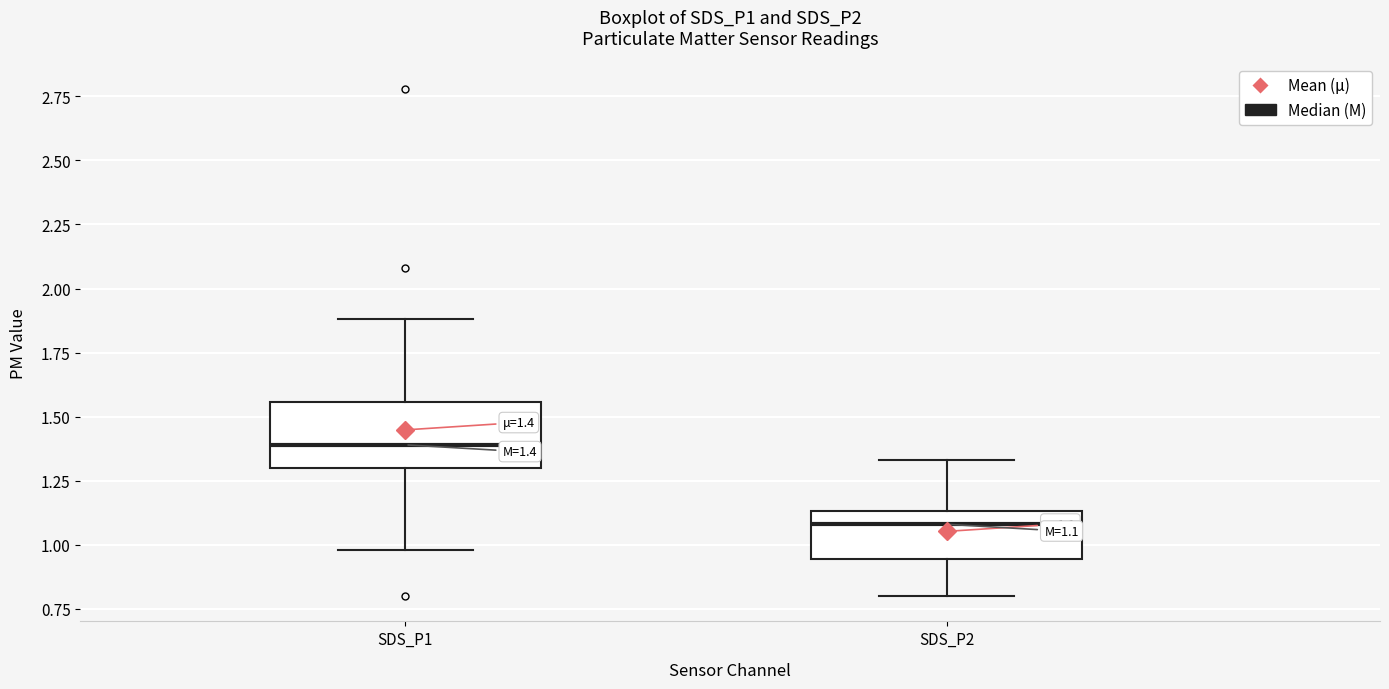

Comparing the boxes themselves (not the whiskers), which one is the tallest?

SDS_P1